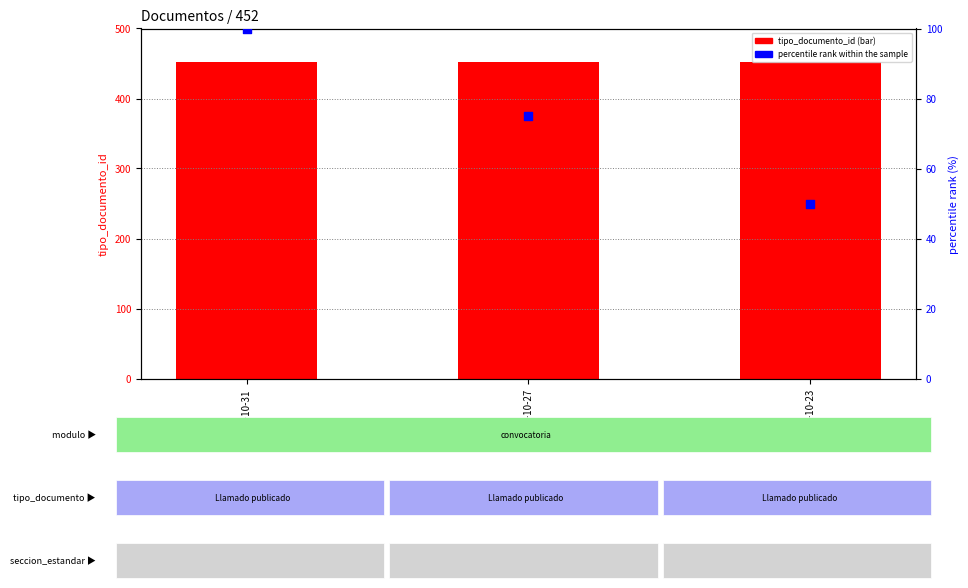

What are all the series names shown in the legend?

tipo_documento_id, percentile rank within the sample